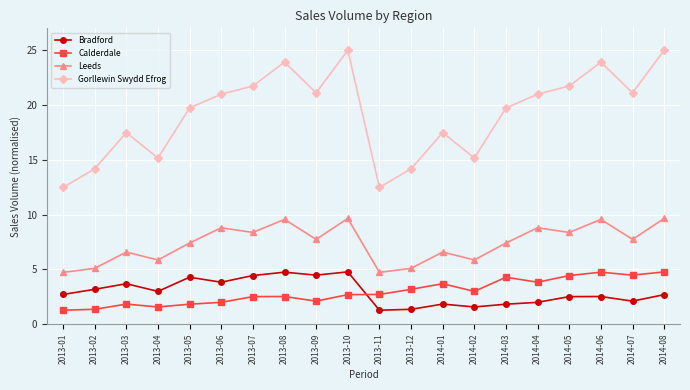

True or false: Leeds and Gorllewin Swydd Efrog cross at least once.

False